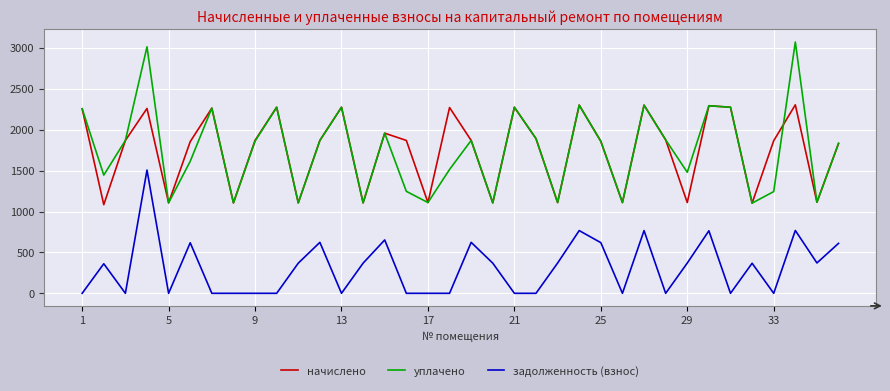

What is the highest value of the задолженность (взнос) series?

1506.8